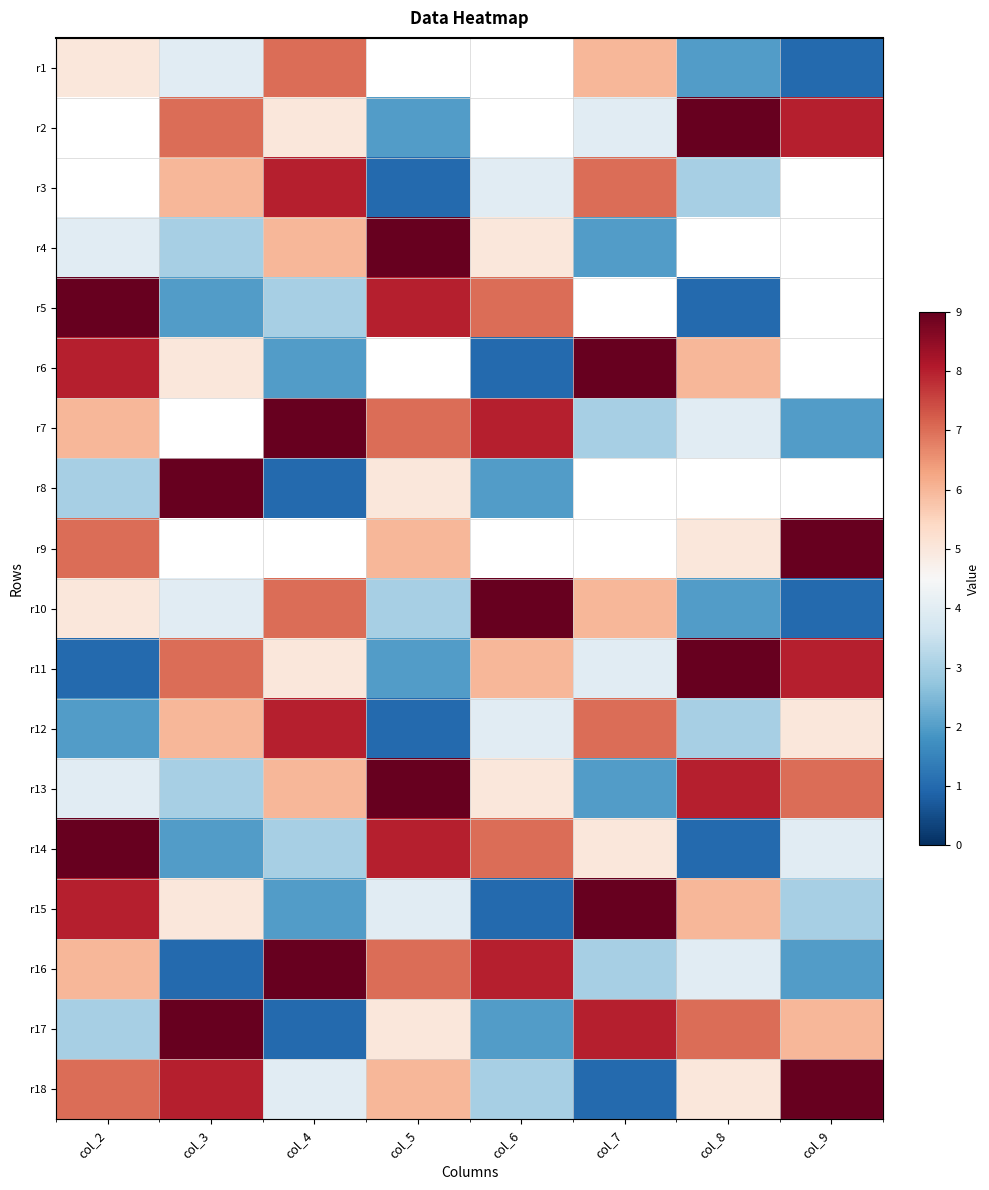

What is the highest value of the r16 series?

9.0